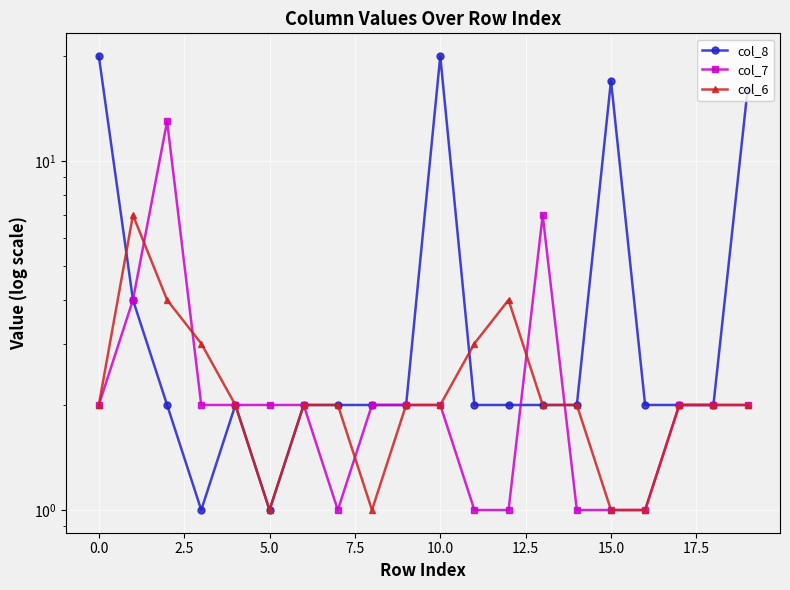

What are all the series names shown in the legend?

col_8, col_7, col_6